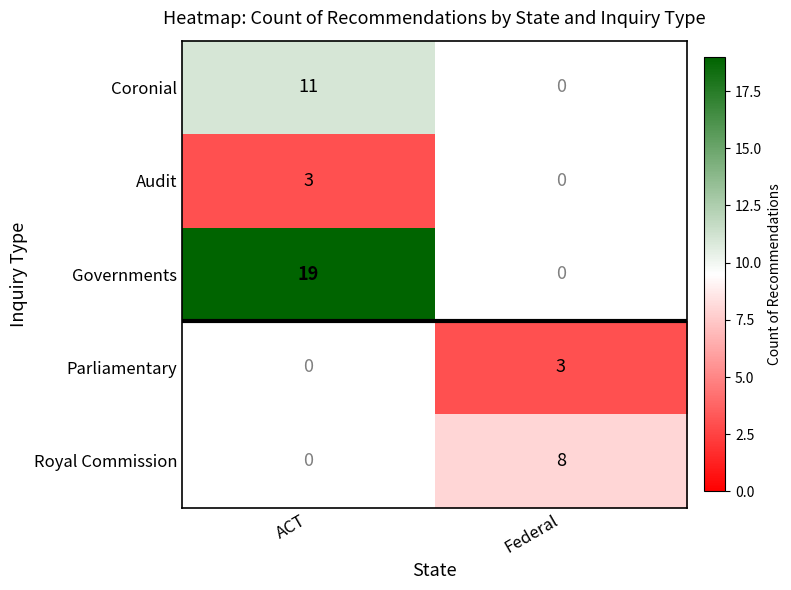

Is it true that Royal Commission equals 2.4 at Federal?

False